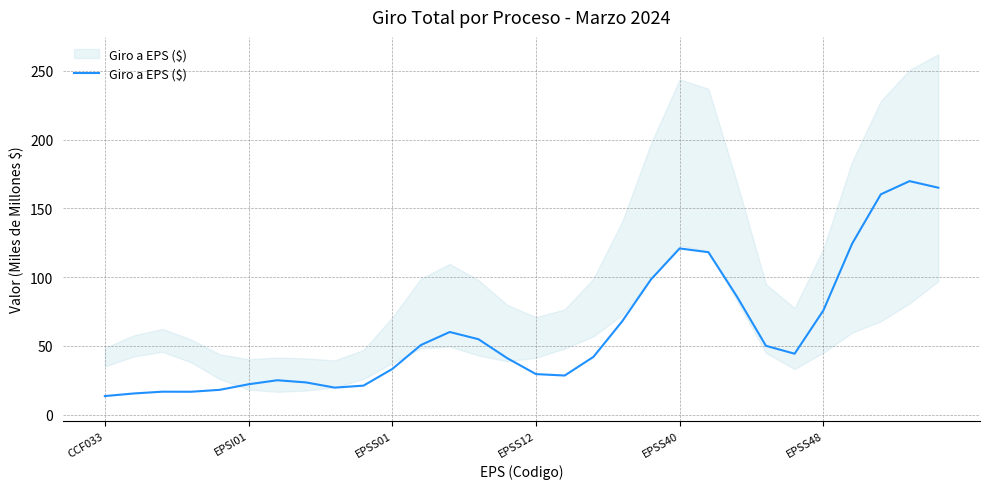

What is the average value?

60.3